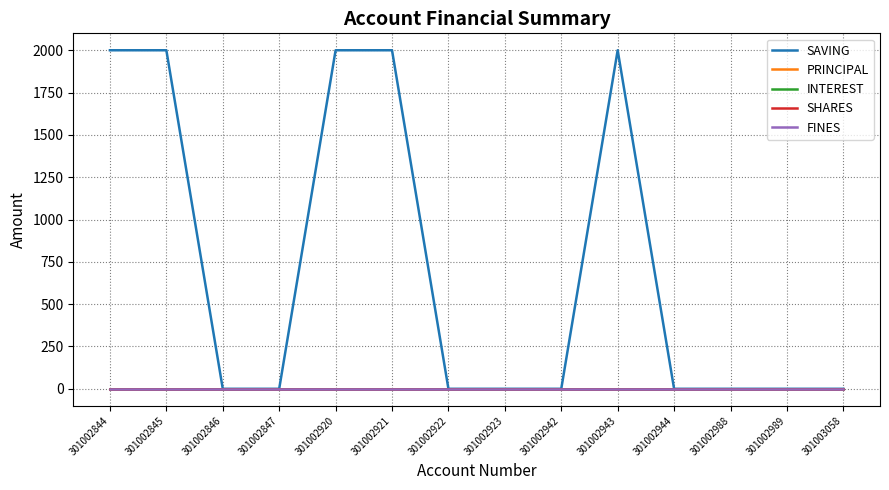

Reading left to right, transcribe all the data shown in this chart.

SAVING: 2000	2000	0	0	2000	2000	0	0	0	2000	0	0	0	0
PRINCIPAL: 0	0	0	0	0	0	0	0	0	0	0	0	0	0
INTEREST: 0	0	0	0	0	0	0	0	0	0	0	0	0	0
SHARES: 0	0	0	0	0	0	0	0	0	0	0	0	0	0
FINES: 0	0	0	0	0	0	0	0	0	0	0	0	0	0